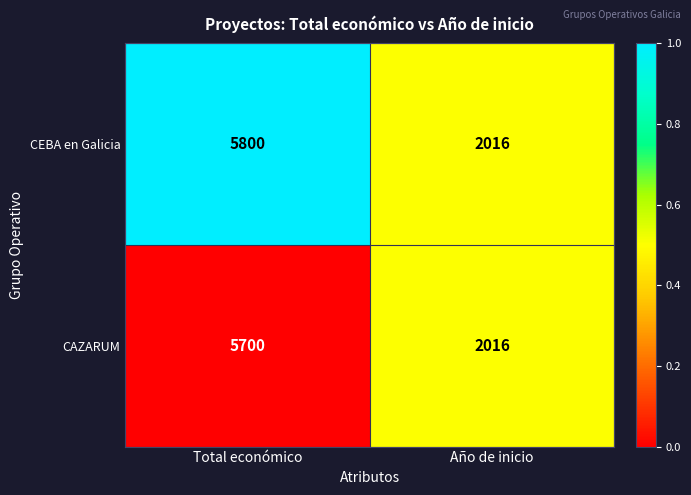

At Total económico, list the series in order from smallest to largest.

CAZARUM, CEBA en Galicia